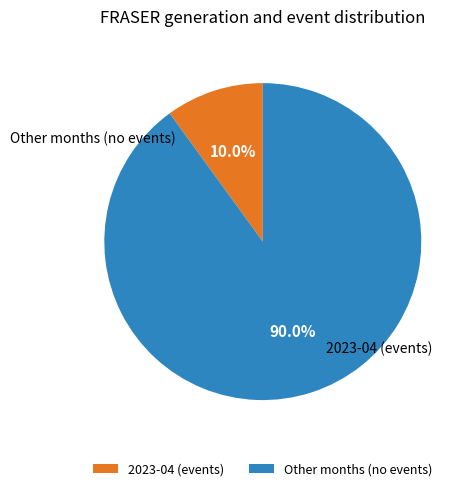

What is the smallest slice in the pie chart?

2023-04 (events)